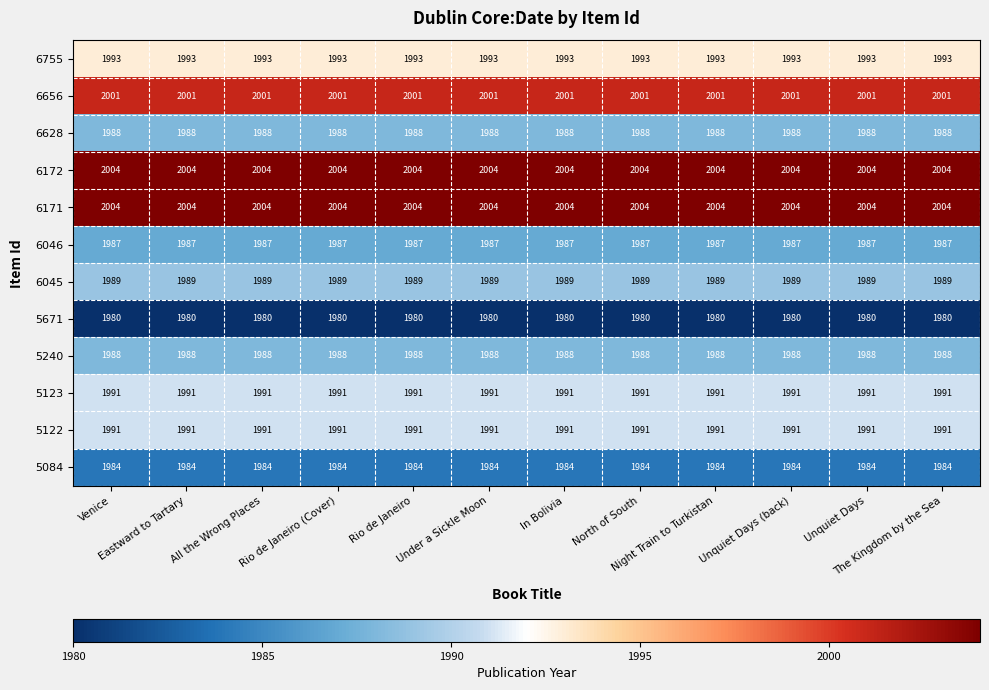

At how many categories does at least one series exceed 1995?

12